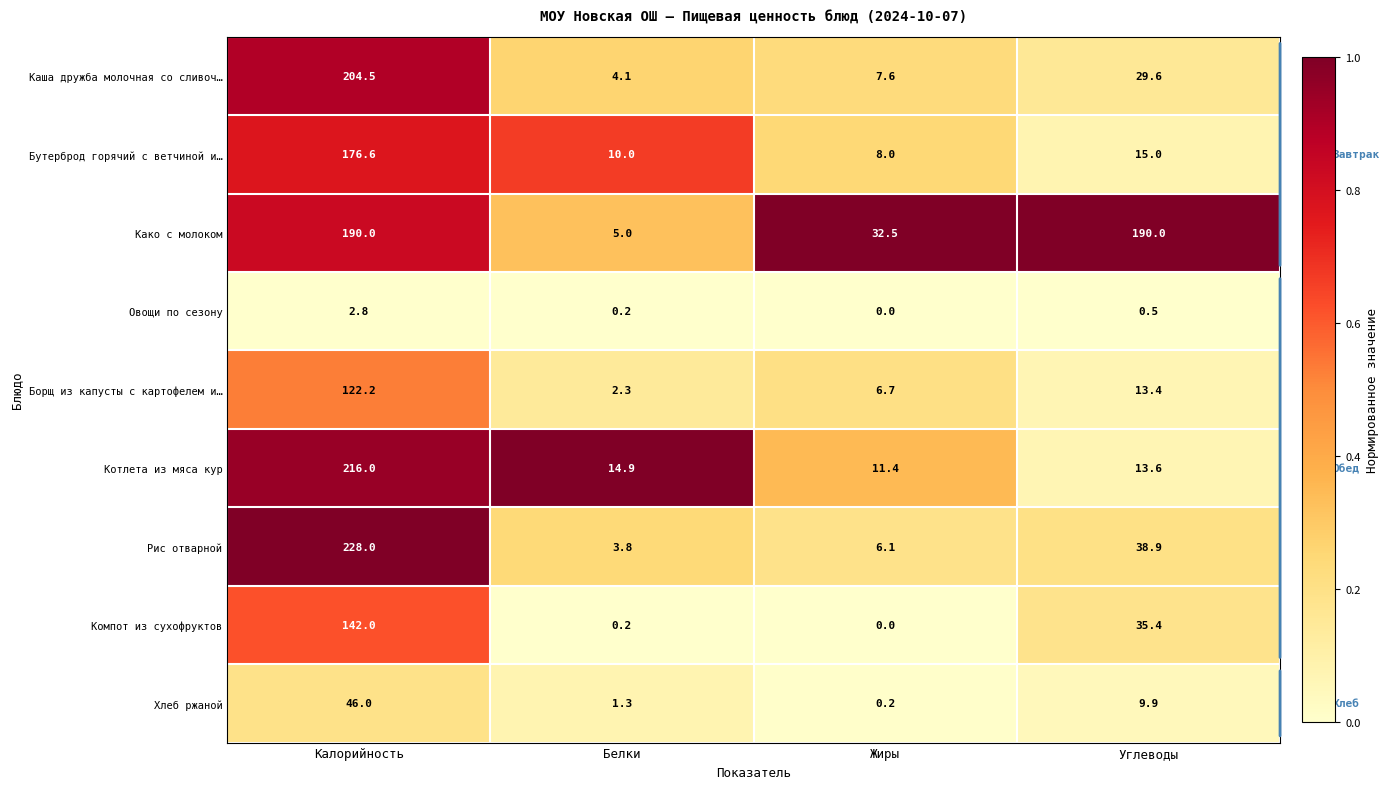

The value of Каша дружба молочная со сливоч… at Углеводы is 19.4. True or false?

False